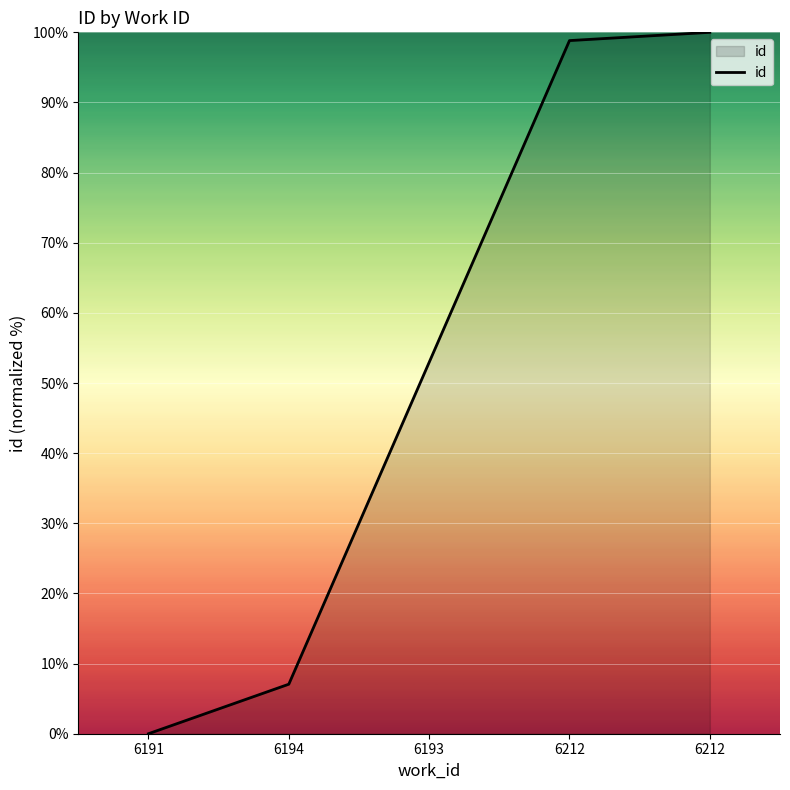

What is the sum of the values at 6212 and 6194?

105.9